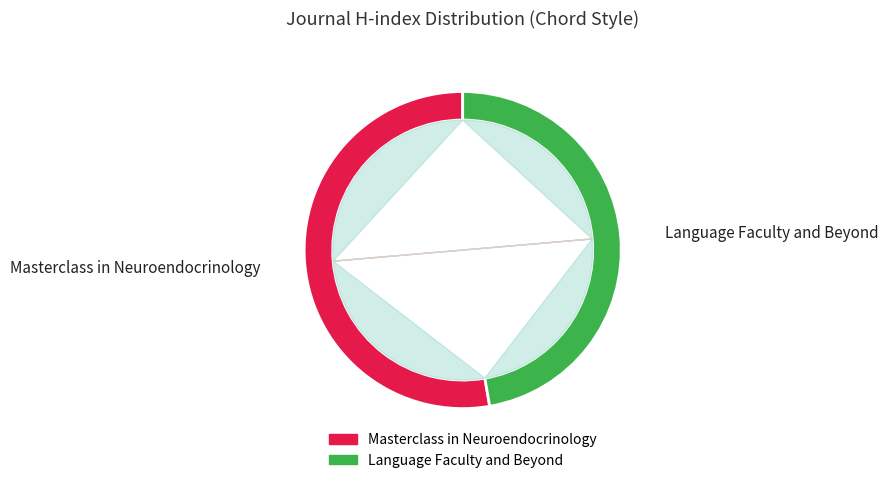

To the nearest percent, what is the average slice percentage?

50%